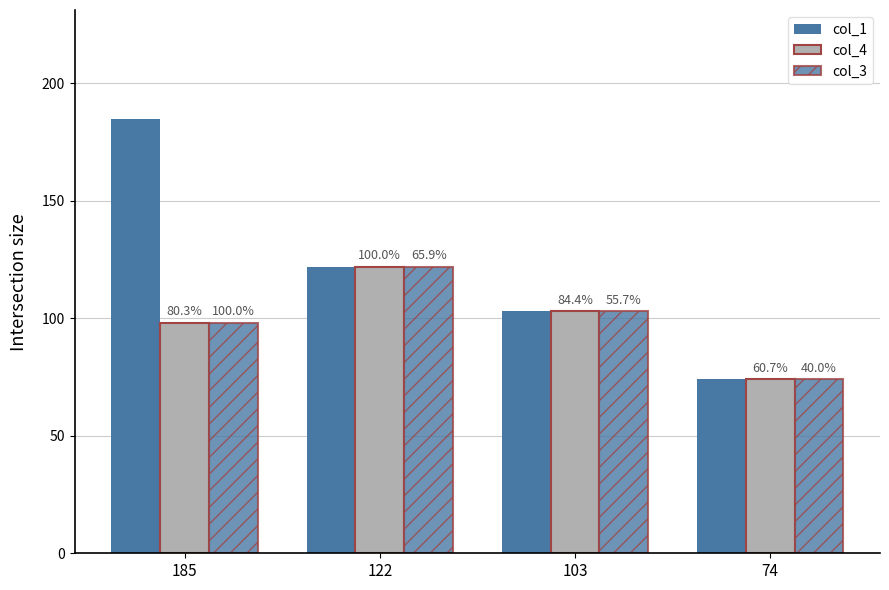

True or false: col_3 has a value of 98 at 185.

True